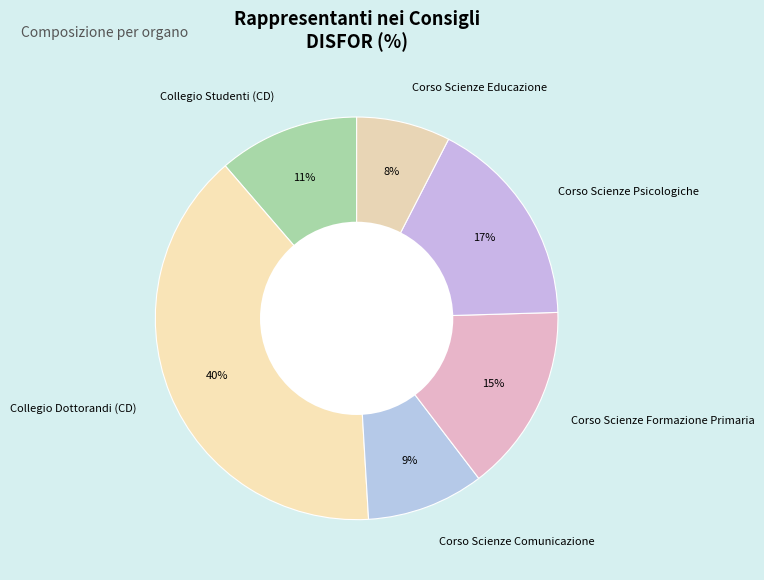

What is the smallest slice in the pie chart?

Corso Scienze Educazione